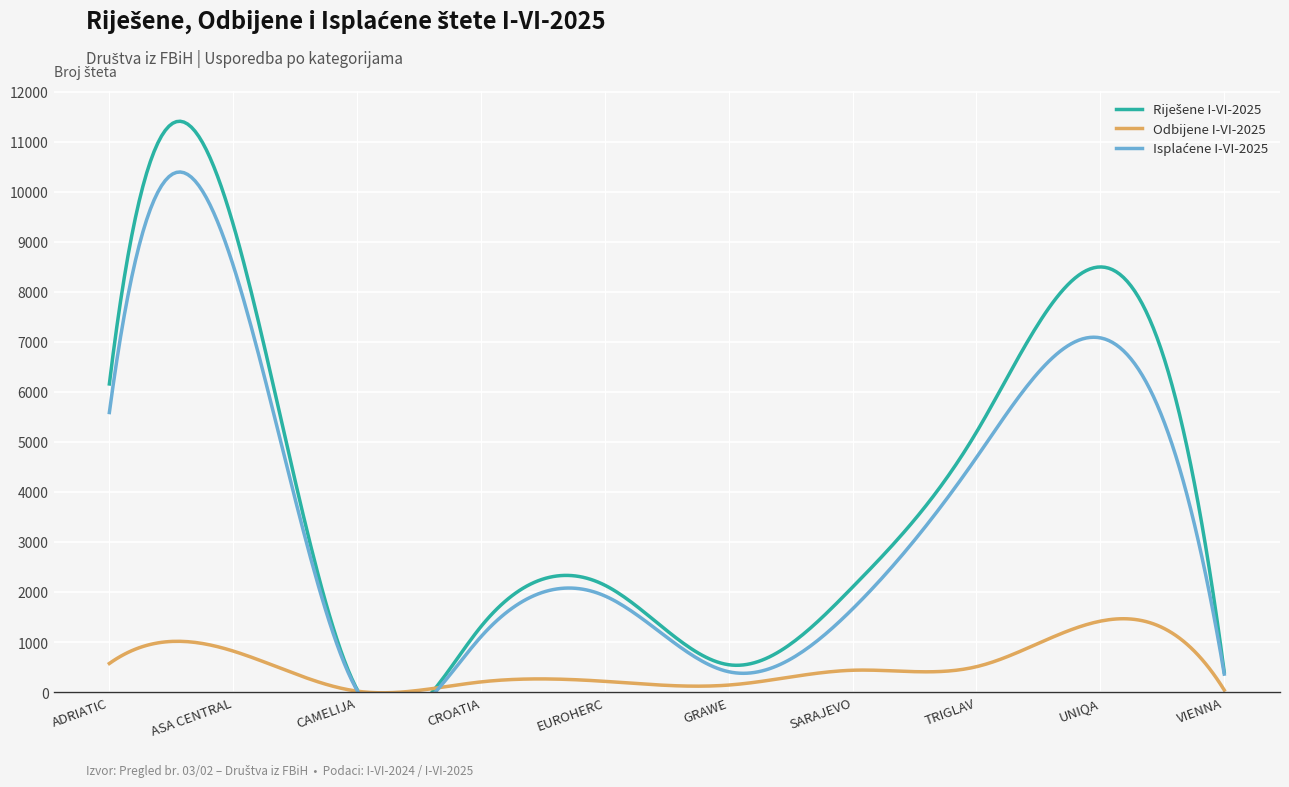

How many lines are shown in the chart?

3